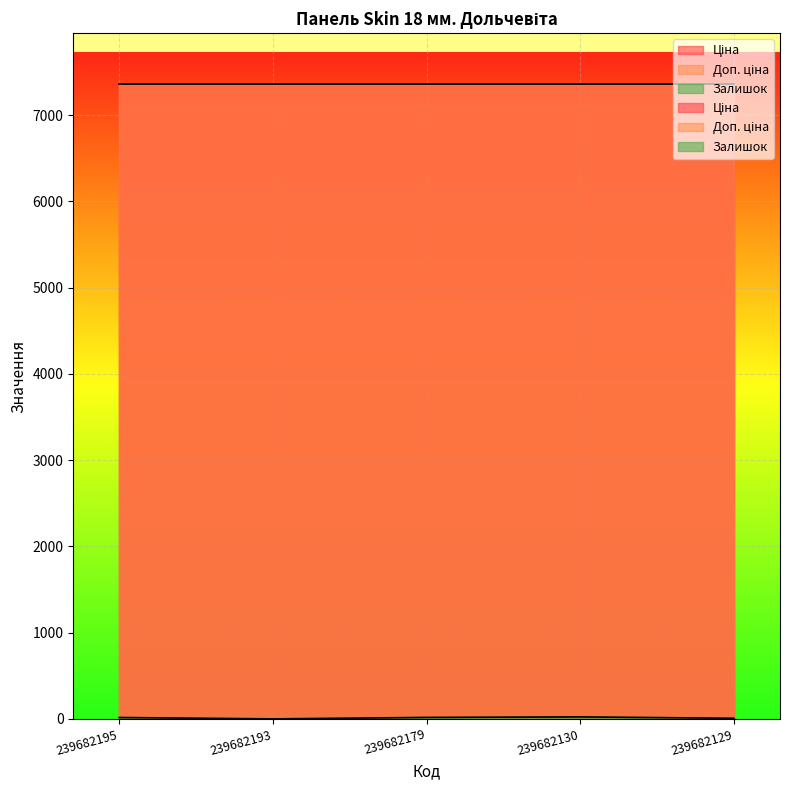

How many series are shown in this chart?

3